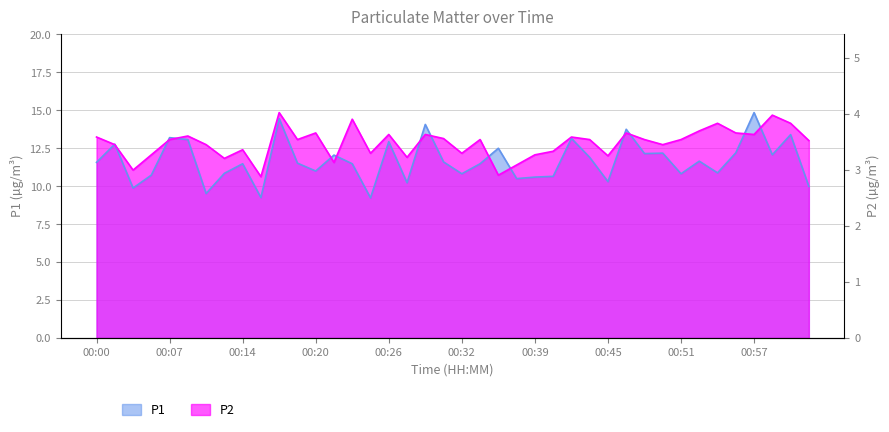

How many data points in P1 are above 11?

24